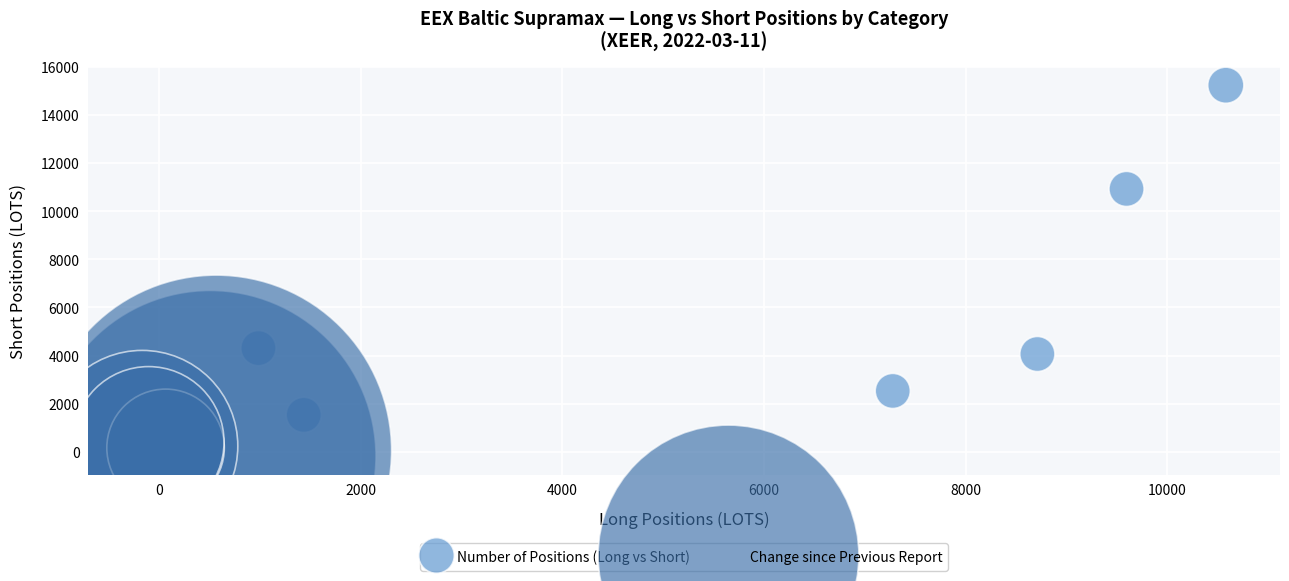

Which series reaches the maximum Y coordinate?

Number of Positions (Long vs Short)